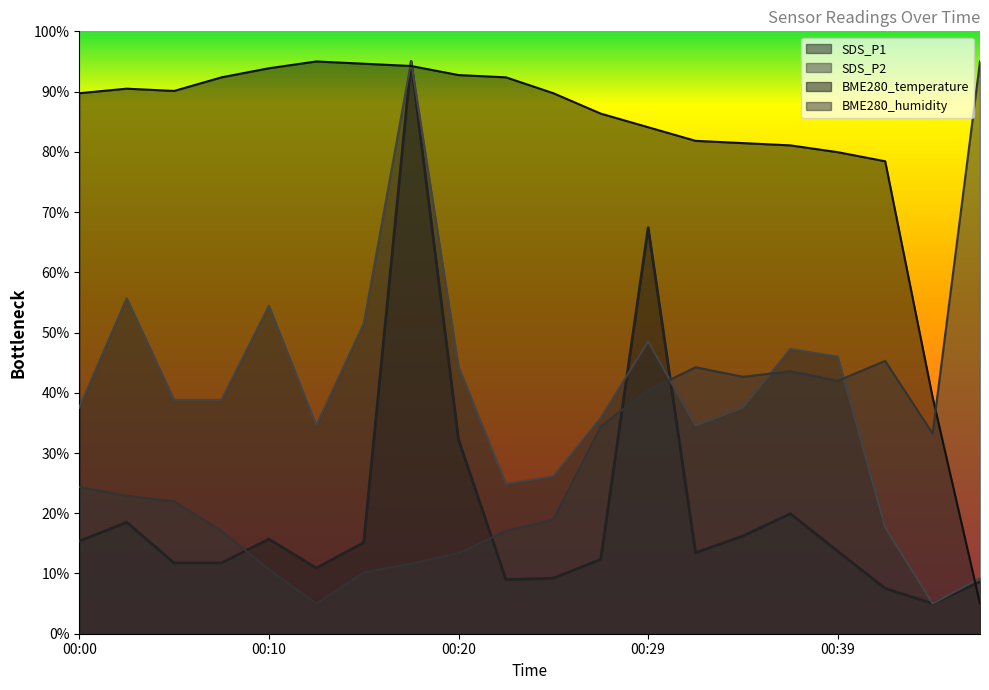

What is the sum of the SDS_P1 values at 00:42 and 00:00?

22.9